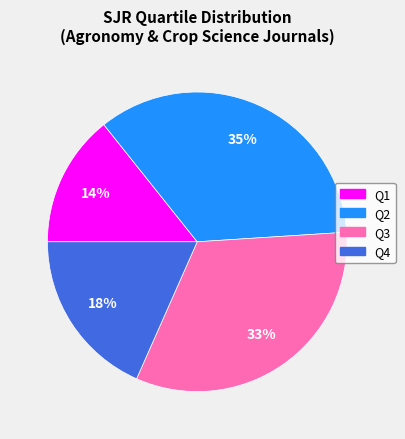

Is there a majority slice in this chart?

No